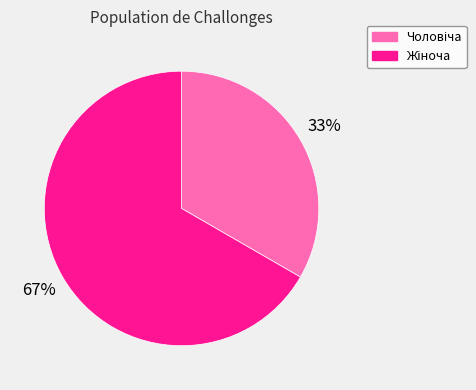

Count the number of slices in the pie.

2